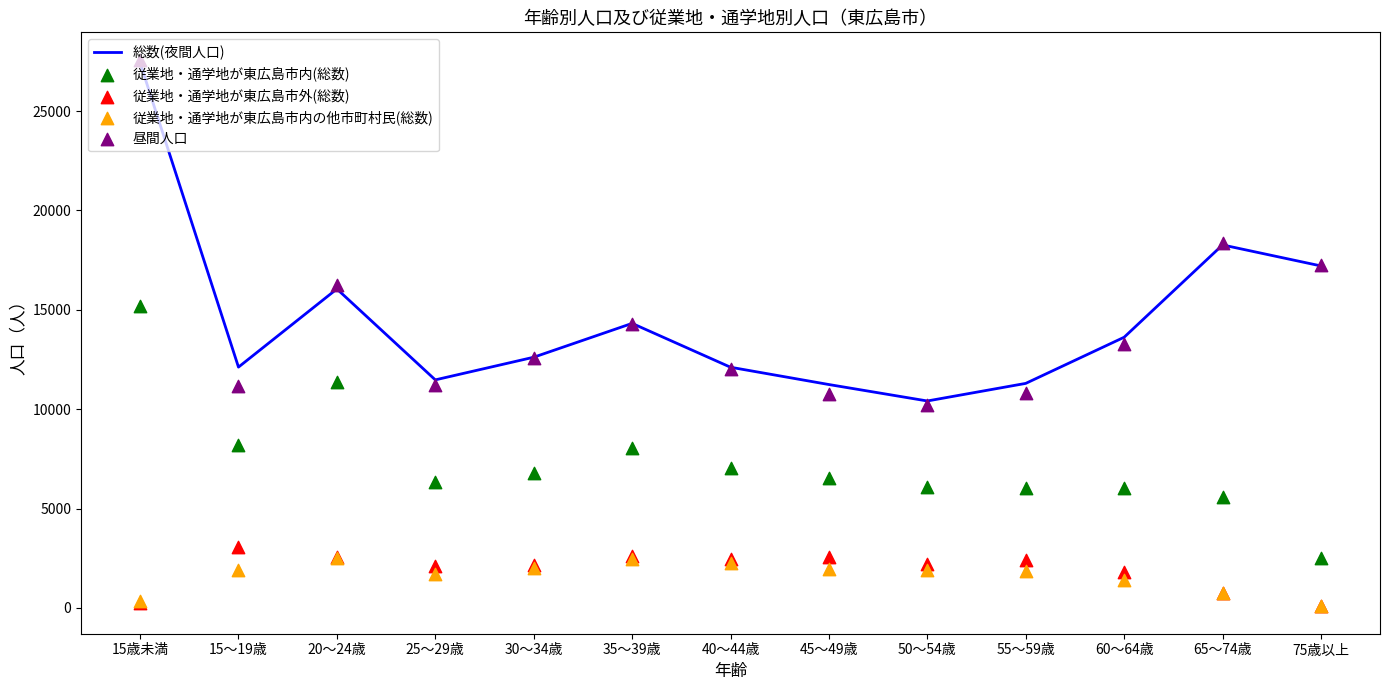

Which series contains the lowest Y value?

従業地・通学地が東広島市内の他市町村民(総数)